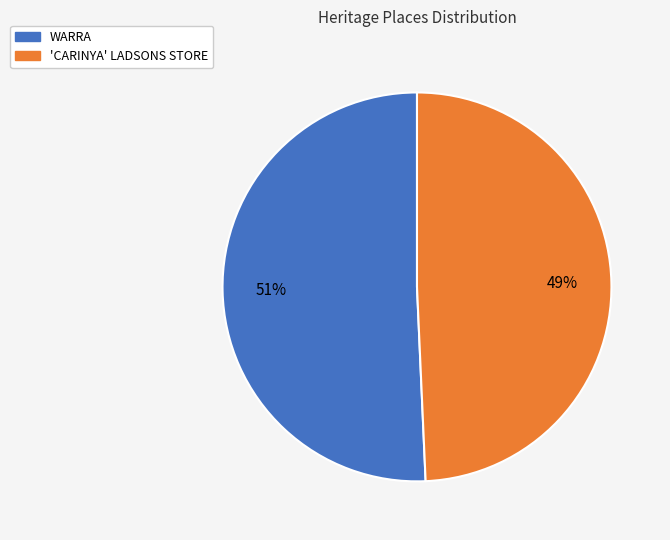

The 'CARINYA' LADSONS STORE slice represents 37% of the pie. True or false?

False